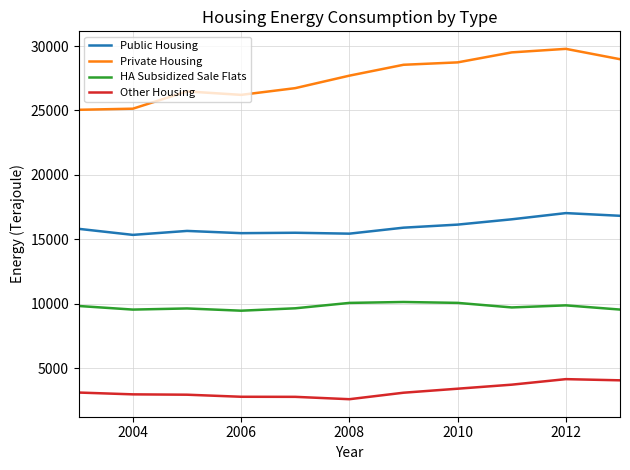

True or false: Private Housing and HA Subsidized Sale Flats intersect in this chart.

False